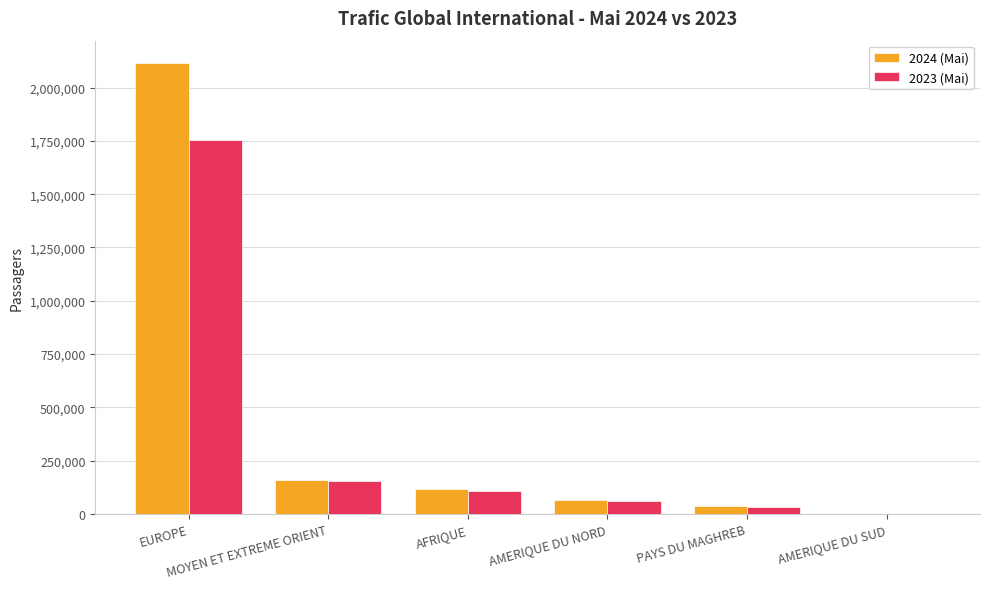

What is the greatest value displayed?

2113975